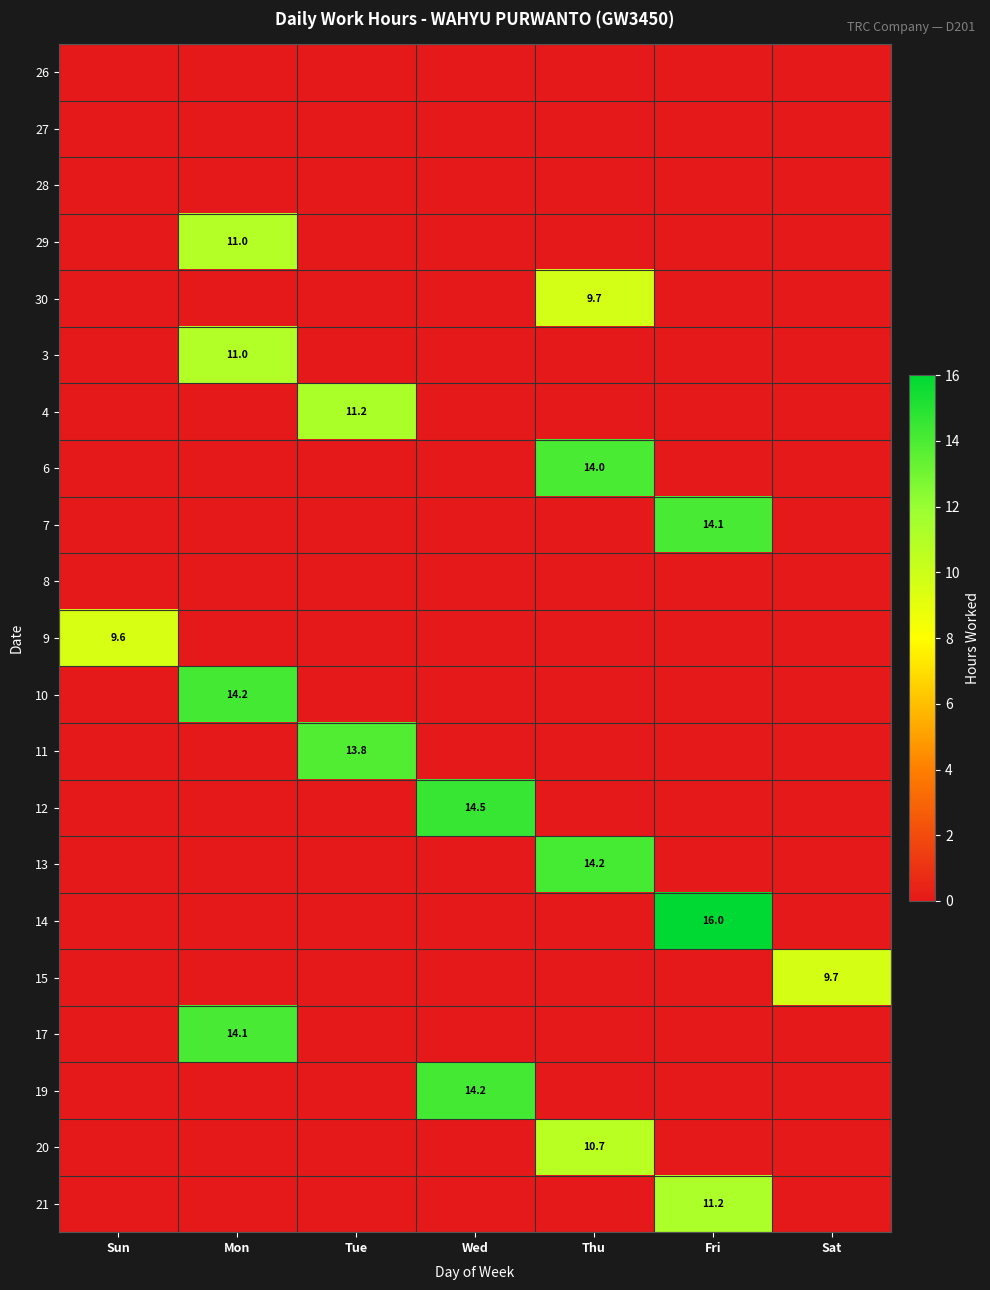

Is it true that 30 equals 0.0 at Fri?

True